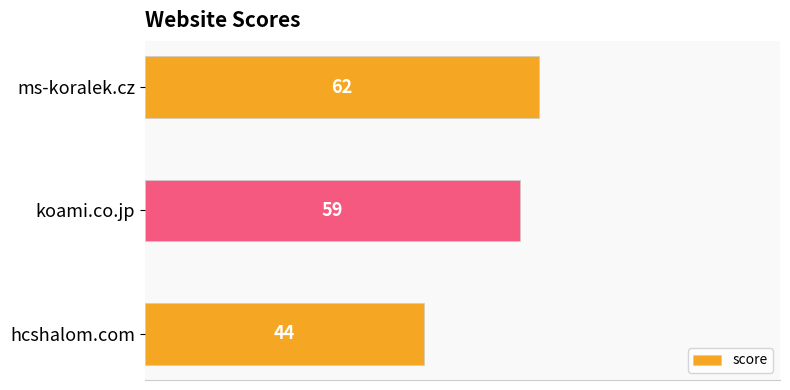

Is it true that the value at ms-koralek.cz is 86?

False